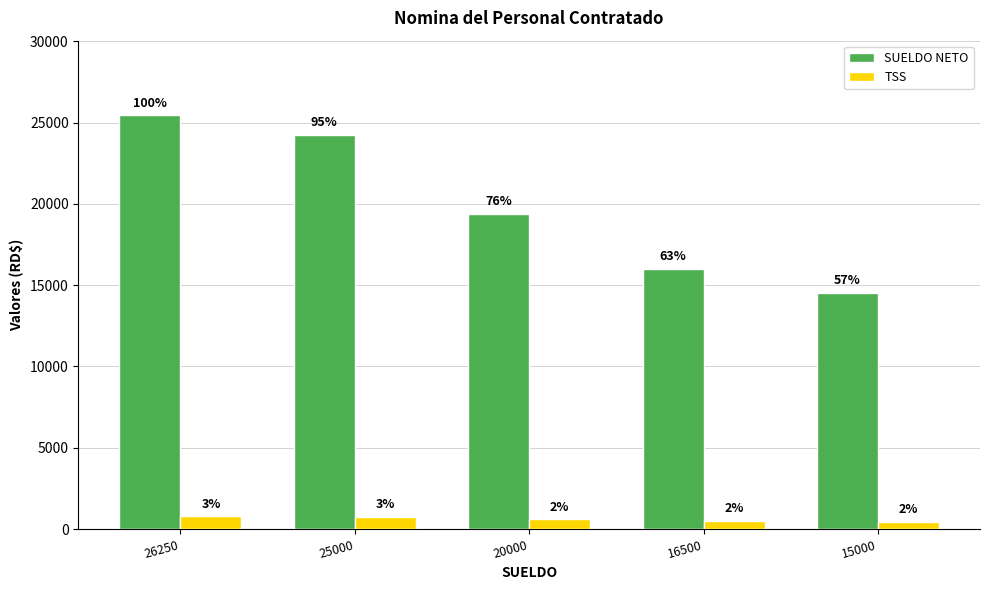

What is the spread (max minus min) of values at 15000?

14088.0